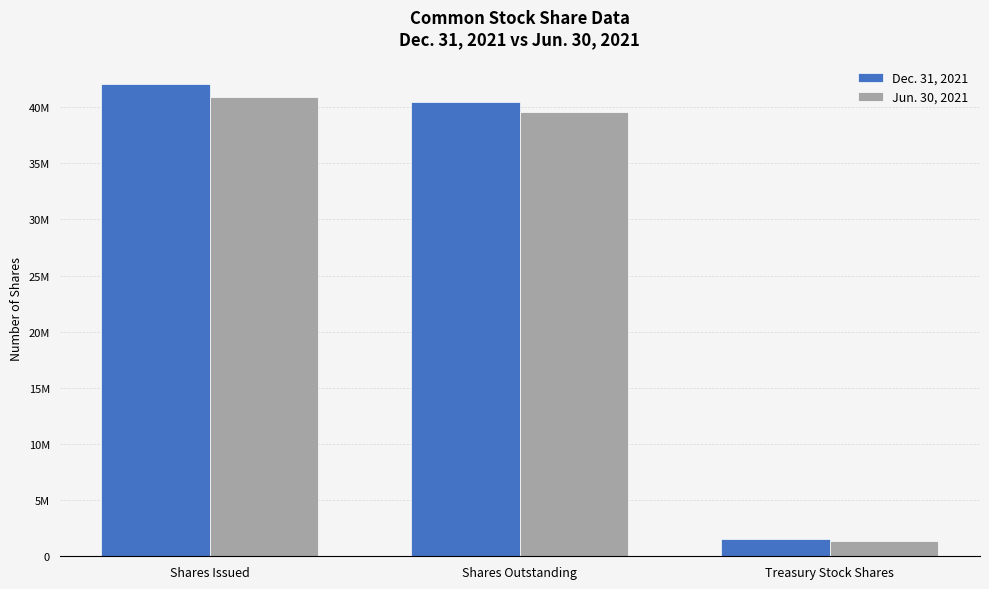

Does the chart contain any negative values?

No